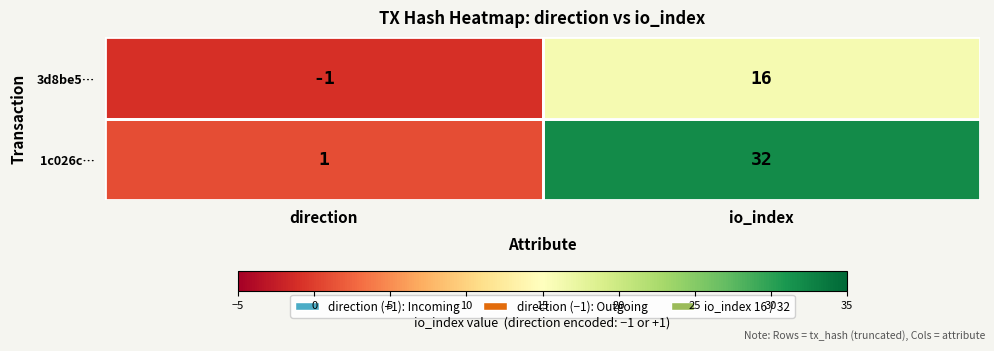

What is the total value across all series at io_index?

48